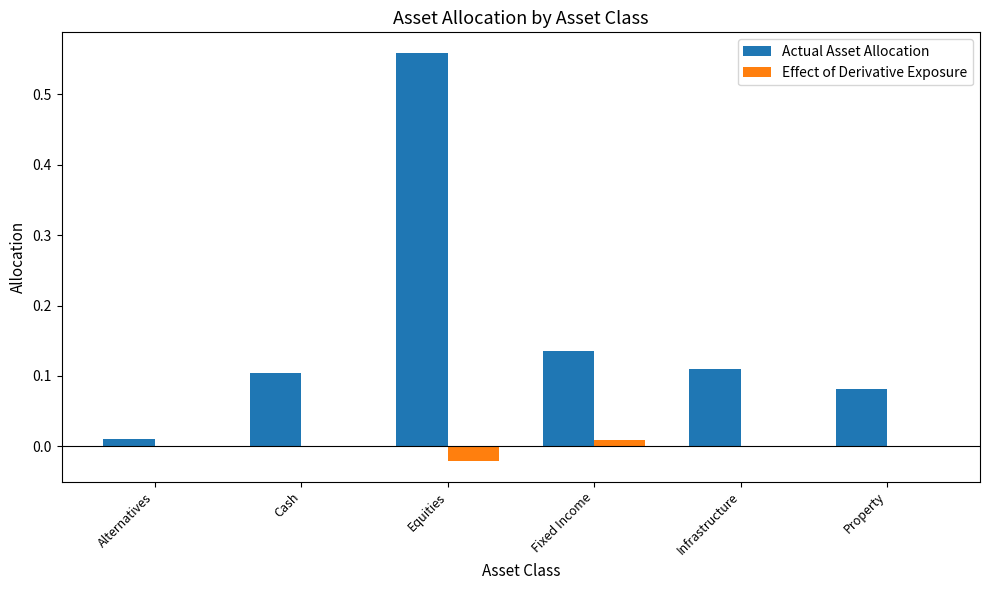

True or false: Actual Asset Allocation has a value of 0.2 at Cash.

False